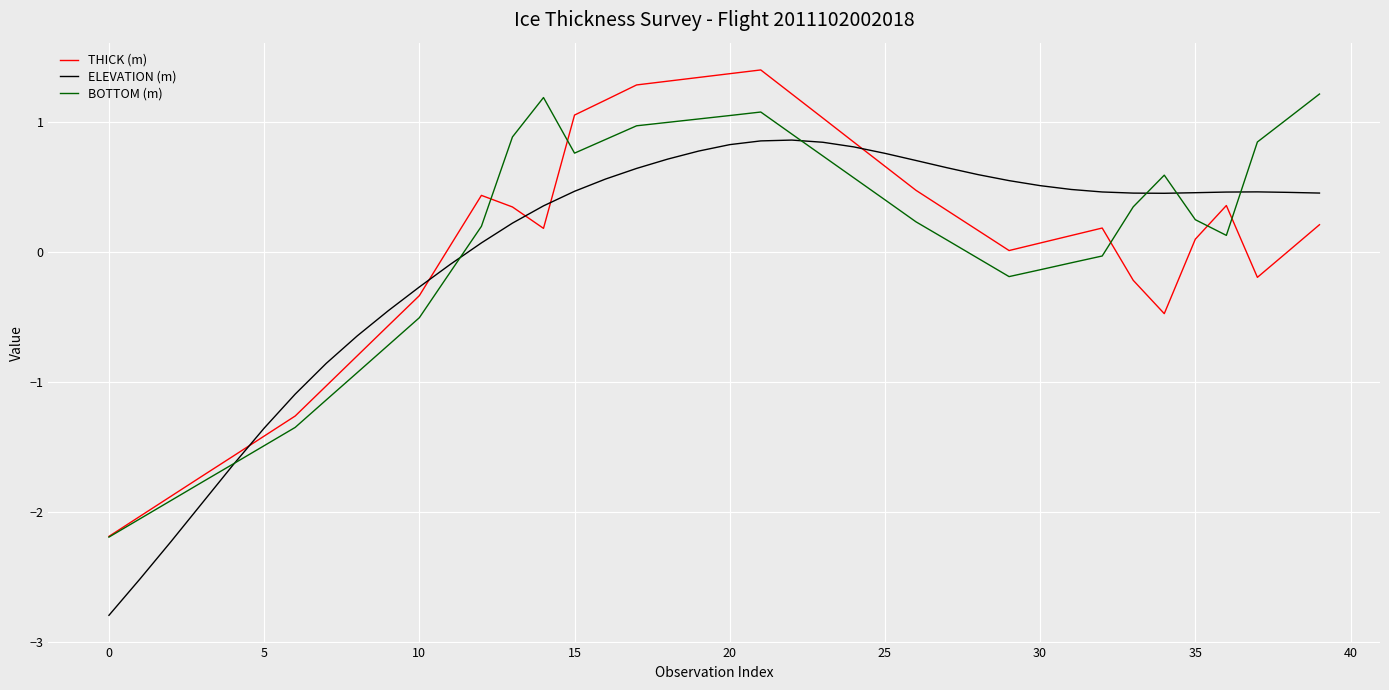

Which series has the widest spread of values?

ELEVATION (m)